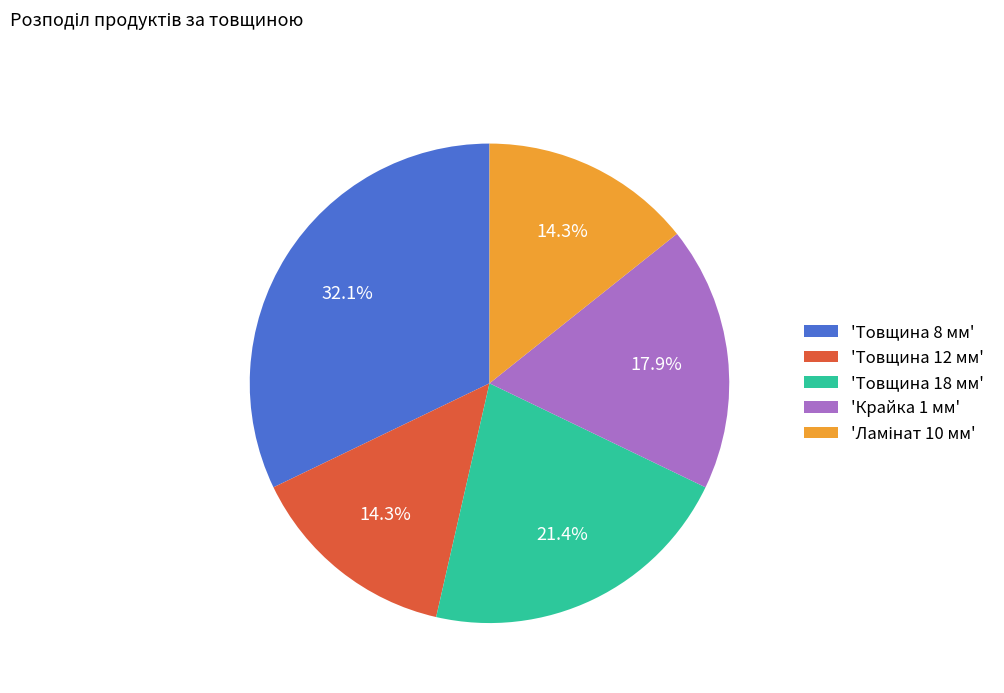

What portion of the pie excludes 'Товщина 12 мм'?

85.7%